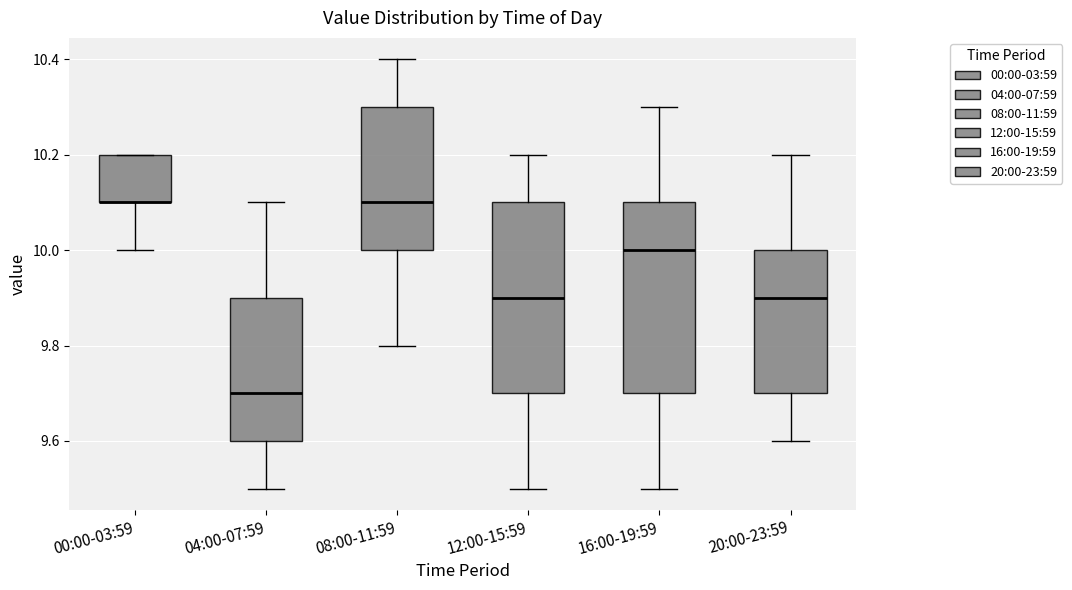

Reading left to right, read every box against the y-axis: the position of its median line, the range the box covers, and the ends of its whiskers. The values are not printed on the chart, so give them approximately, as read against the axis.

00:00-03:59: median 10.1 (drawn on the box's lower edge), box 10.1 to 10.2, whiskers 10.0 to 10.2
04:00-07:59: median 9.7, box 9.6 to 9.9, whiskers 9.5 to 10.1
08:00-11:59: median 10.1, box 10.0 to 10.3, whiskers 9.8 to 10.4
12:00-15:59: median 9.9, box 9.7 to 10.1, whiskers 9.5 to 10.2
16:00-19:59: median 10.0, box 9.7 to 10.1, whiskers 9.5 to 10.3
20:00-23:59: median 9.9, box 9.7 to 10.0, whiskers 9.6 to 10.2